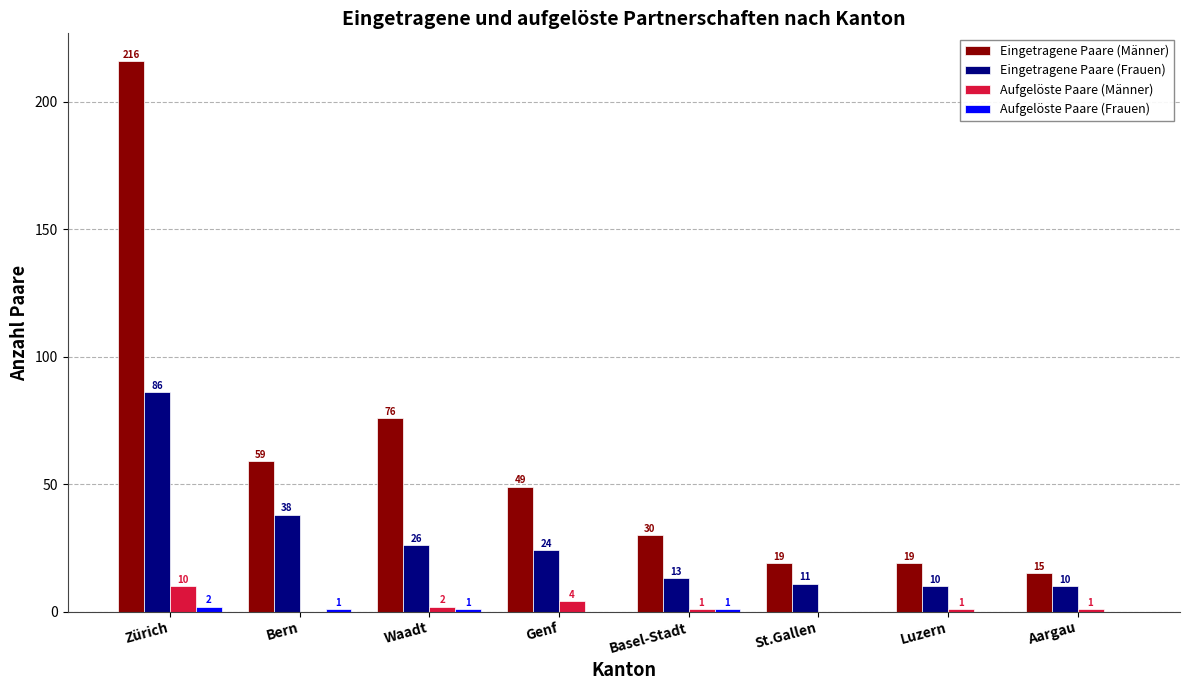

What is the total value across all series at Genf?

77